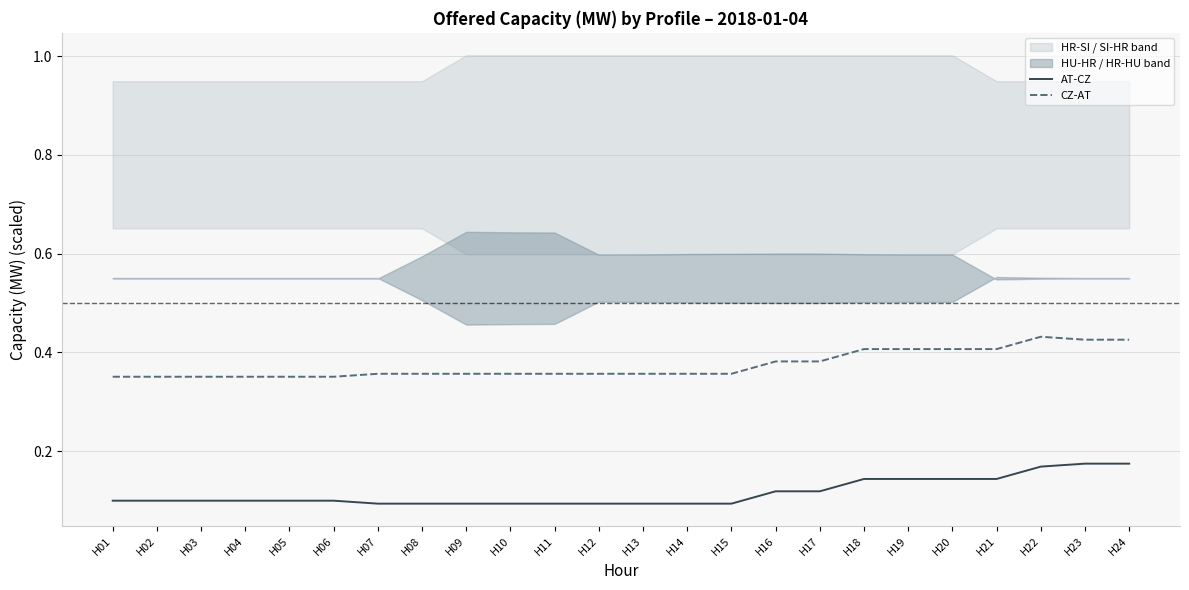

Count the AT-CZ values in the range 0 to 1.

24